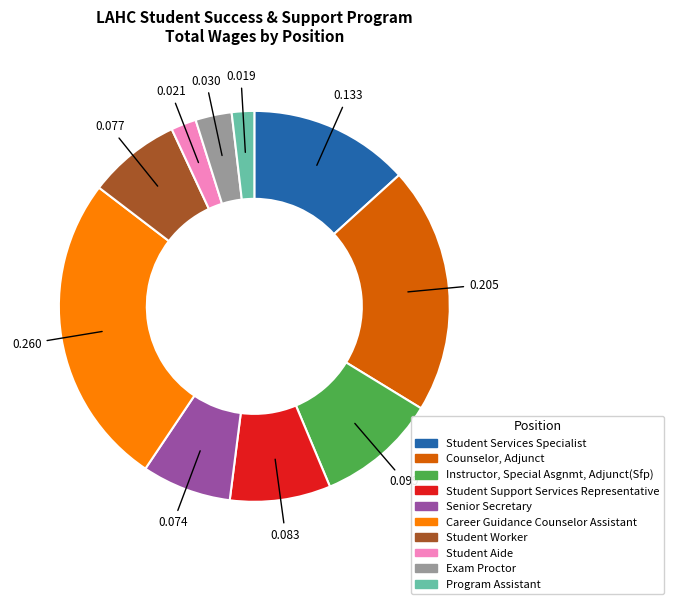

Which slice is the largest?

Career Guidance Counselor Assistant